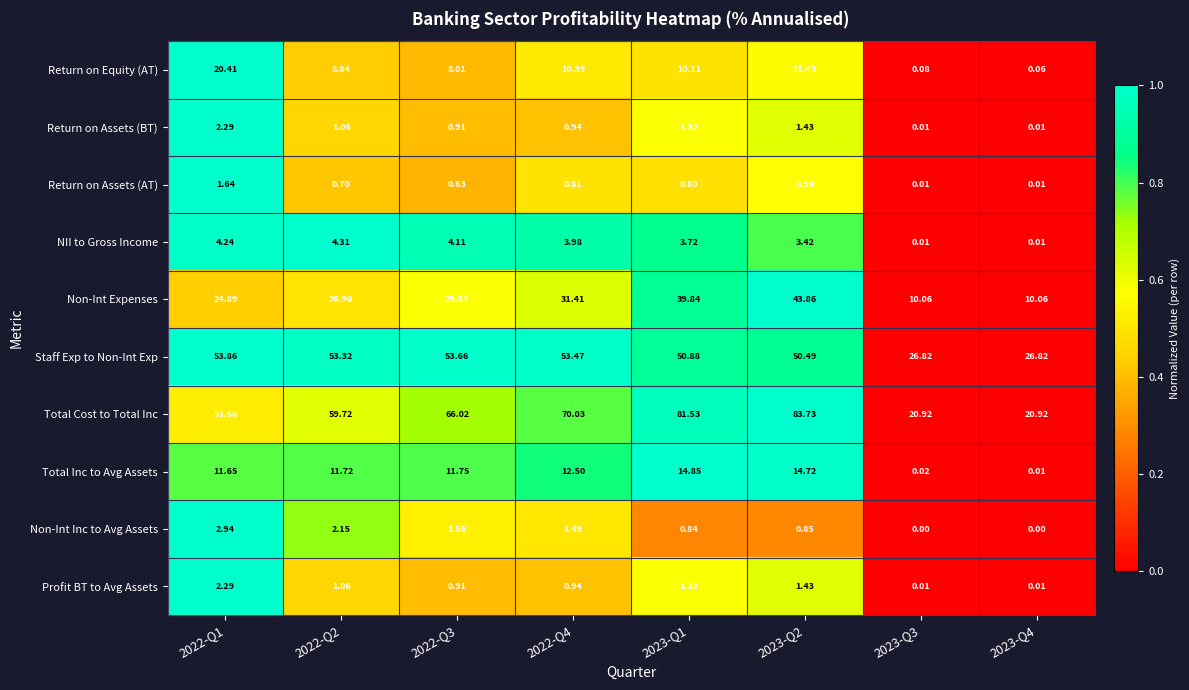

Is the value of NII to Gross Income at 2023-Q4 greater than the value of Return on Equity (AT) at 2023-Q4?

No